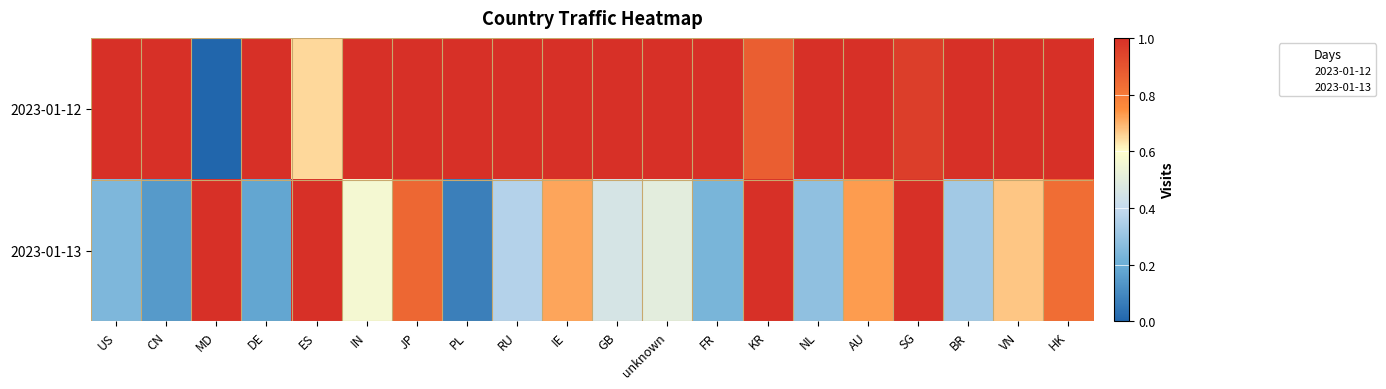

List the series in order of their peak value, highest first.

2023-01-12, 2023-01-13